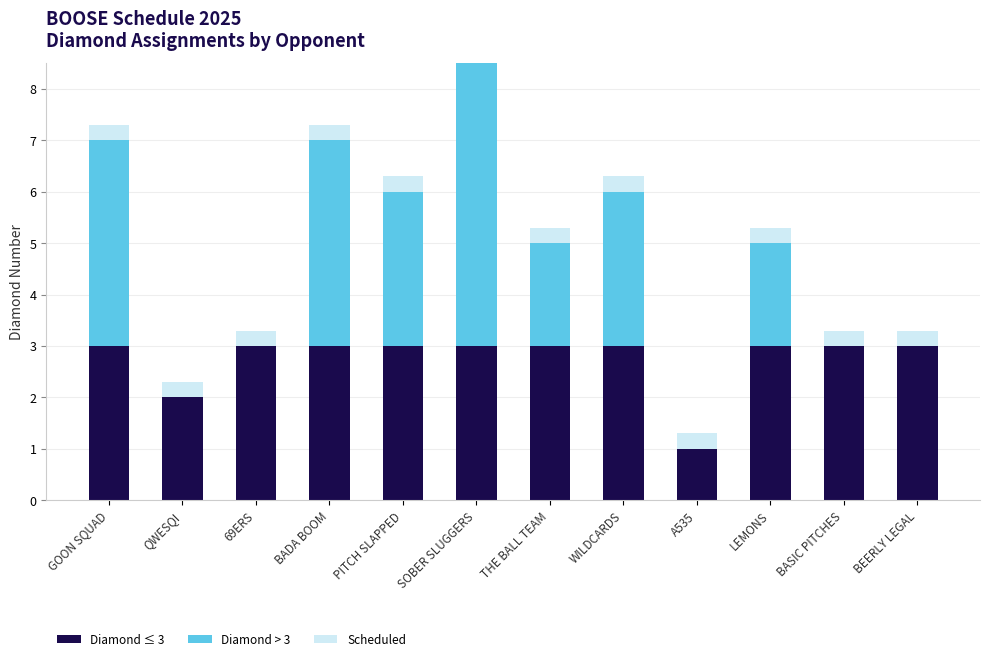

Reading left to right, extract all data points from this chart.

Diamond ≤ 3: 3.0	2.0	3.0	3.0	3.0	3.0	3.0	3.0	1.0	3.0	3.0	3.0
Diamond > 3: 4.0	0.0	0.0	4.0	3.0	8.0	2.0	3.0	0.0	2.0	0.0	0.0
Scheduled: 0.3	0.3	0.3	0.3	0.3	0.3	0.3	0.3	0.3	0.3	0.3	0.3